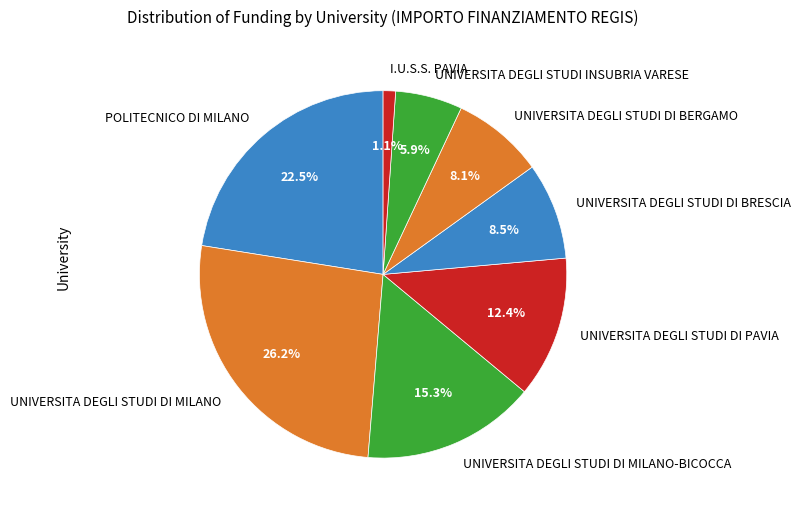

Is it true that UNIVERSITA DEGLI STUDI DI PAVIA is 12% of the pie?

True